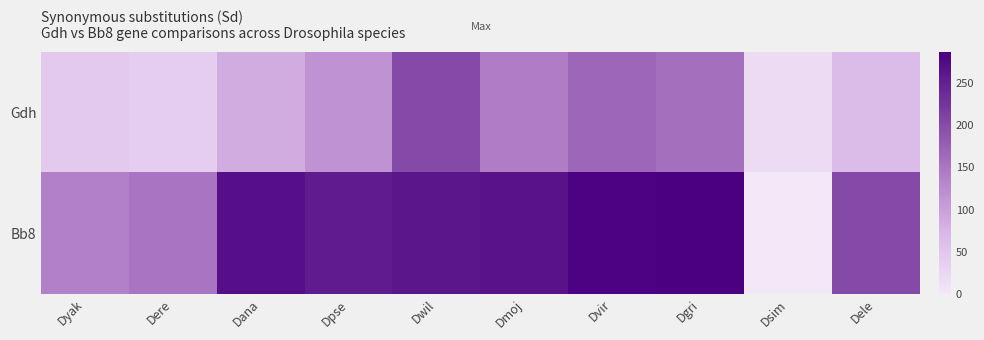

Rank the series by their average value, from highest to lowest.

Bb8, Gdh